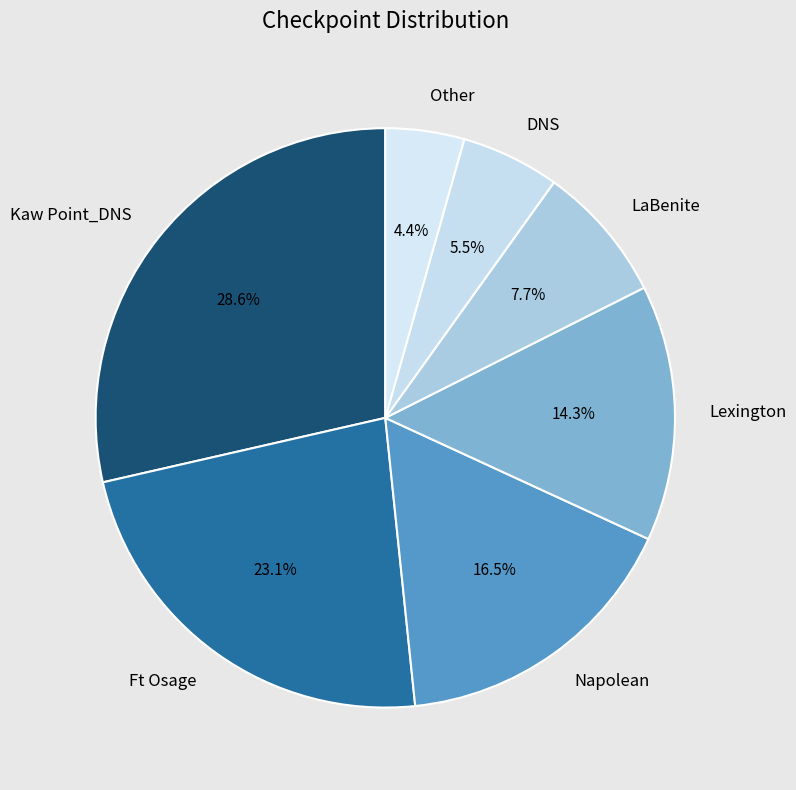

What portion of the pie excludes Napolean?

83.5%